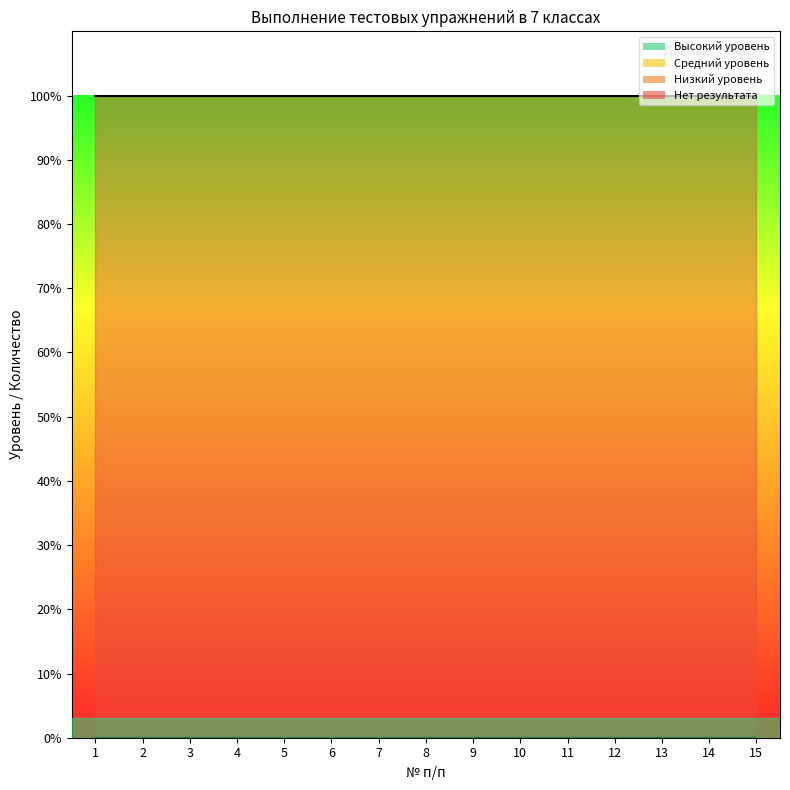

How many lines are shown in the chart?

4